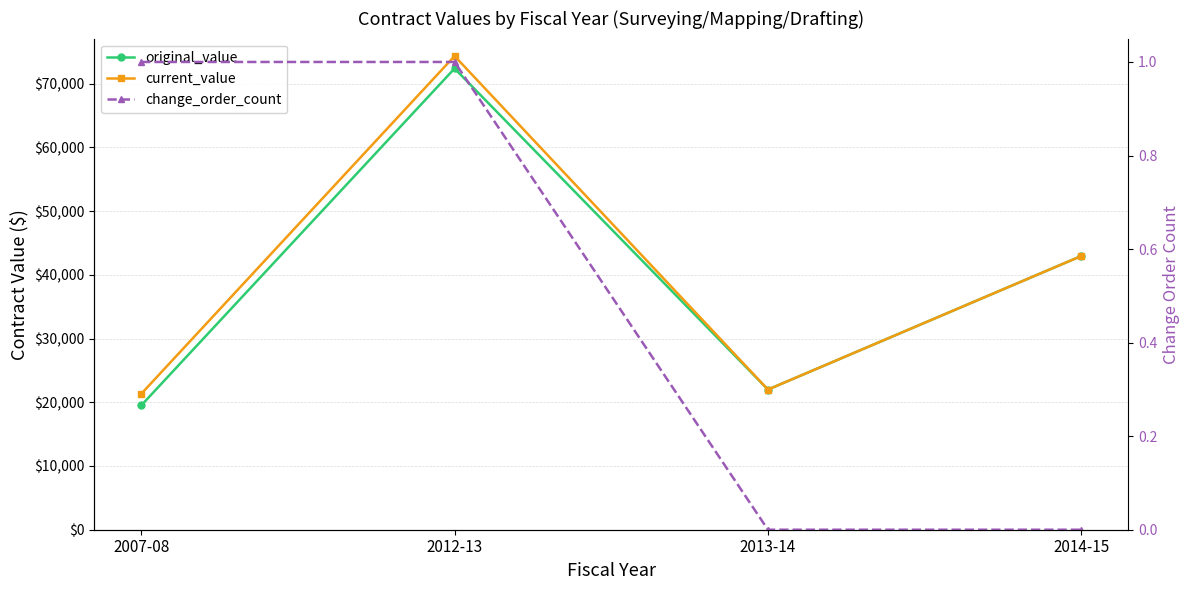

What is the difference between the maximum and minimum values in the change_order_count series?

1.0